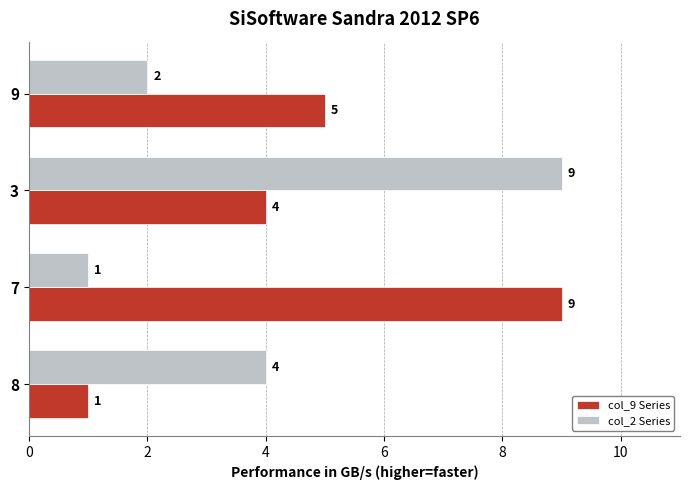

The col_2 Series series shows 4 at 8. True or false?

True